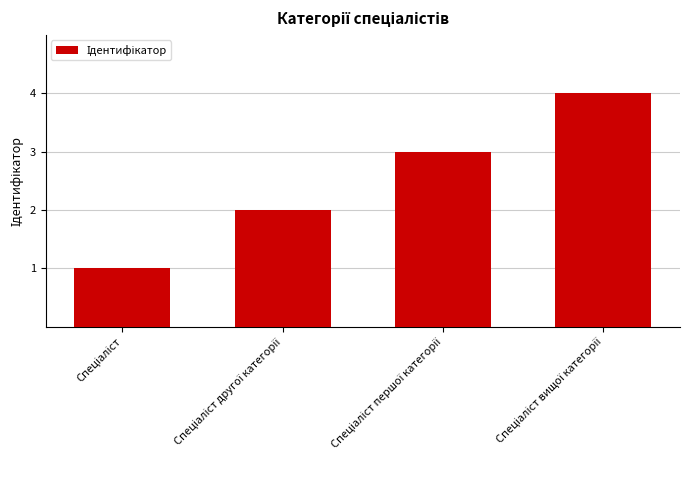

What is the difference between the maximum and minimum values?

3